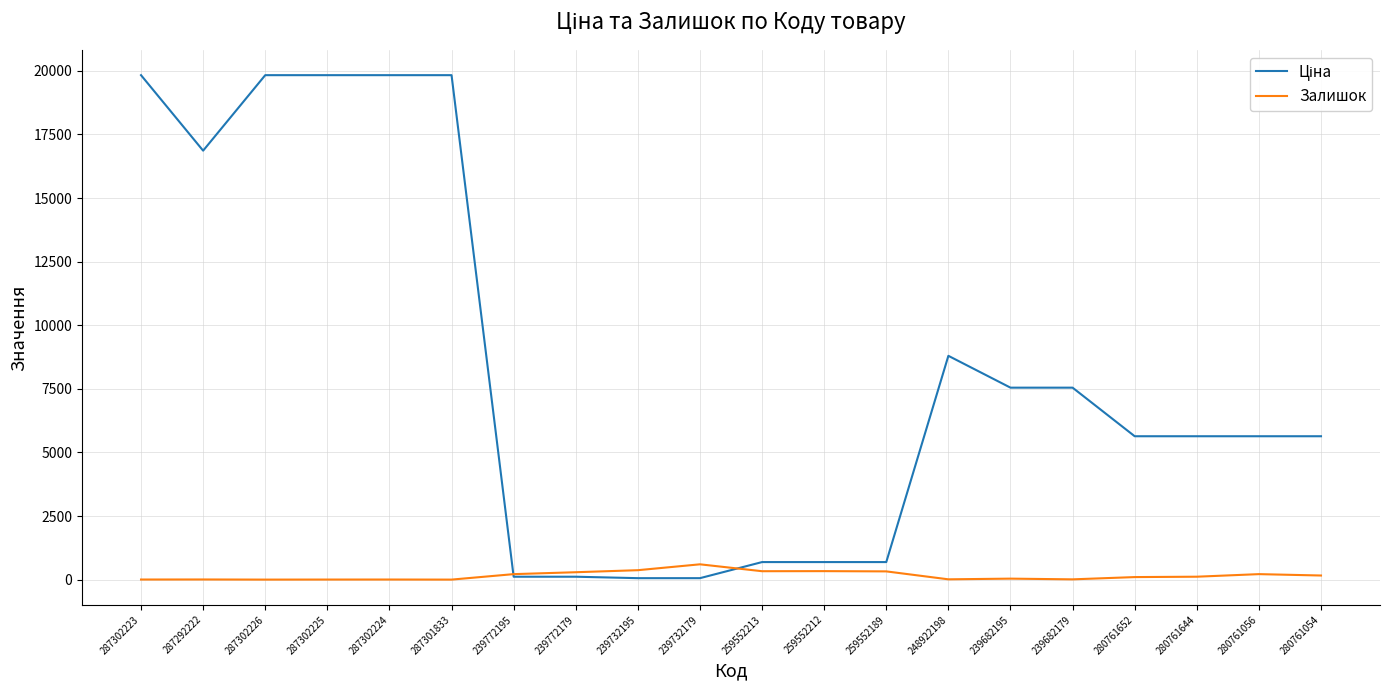

What is the highest value of the Залишок series?

601.0